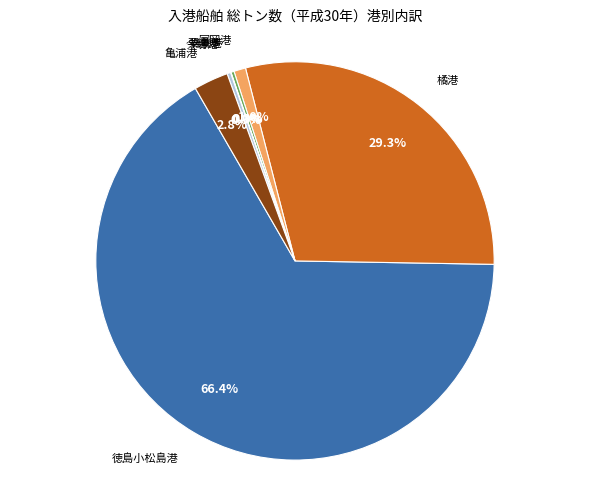

Is there any slice that represents more than half of the pie?

Yes